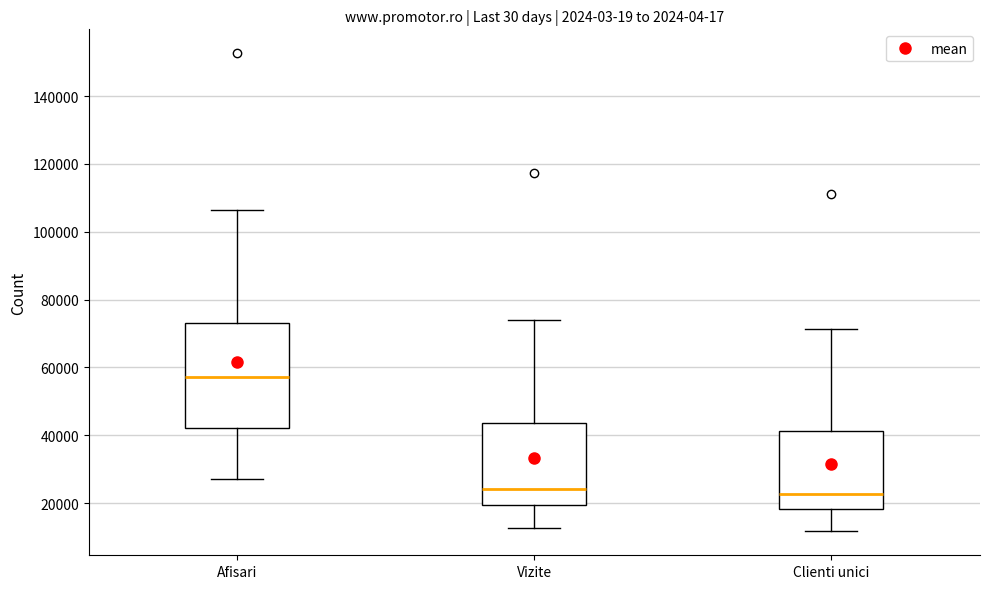

Reading left to right, read every box against the y-axis: the position of its median line, the range the box covers, and the ends of its whiskers. The values are not printed on the chart, so give them approximately, as read against the axis.

Afisari: median 58000, box 42000 to 74000, whiskers 28000 to 106000
Vizite: median 24000, box 20000 to 44000, whiskers 12000 to 74000
Clienti unici: median 22000, box 18000 to 42000, whiskers 12000 to 72000